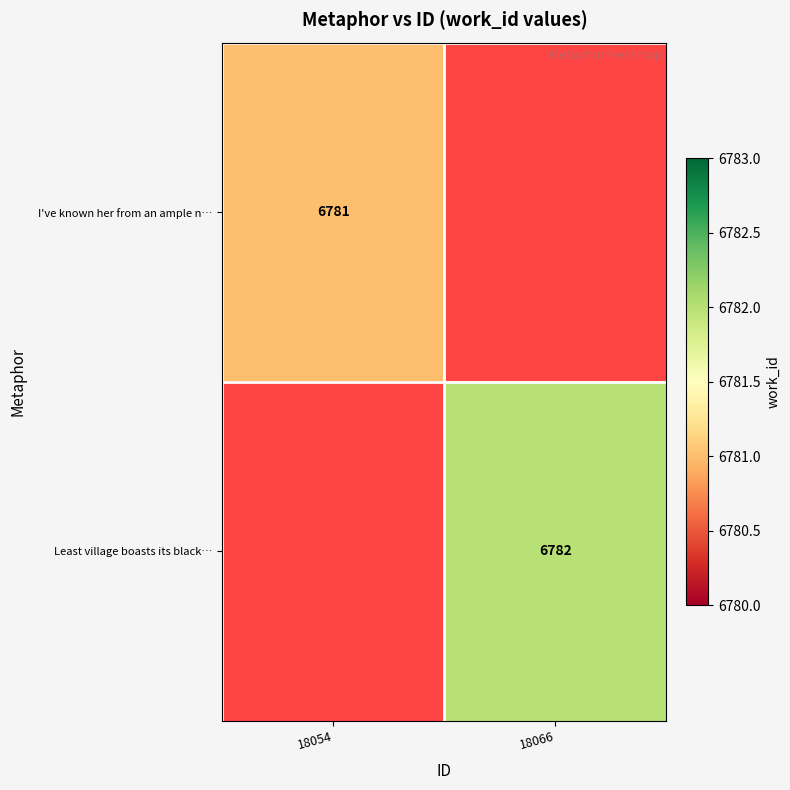

The value of Least village boasts its black… at 18066 is 3886. True or false?

False